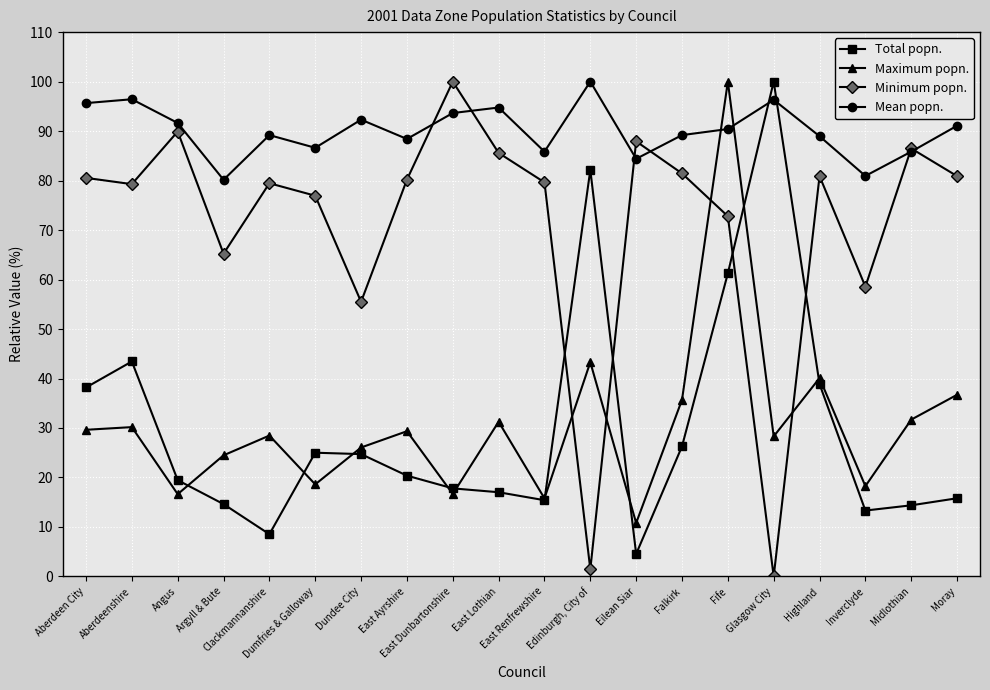

What is the maximum value shown in the chart?

100.0